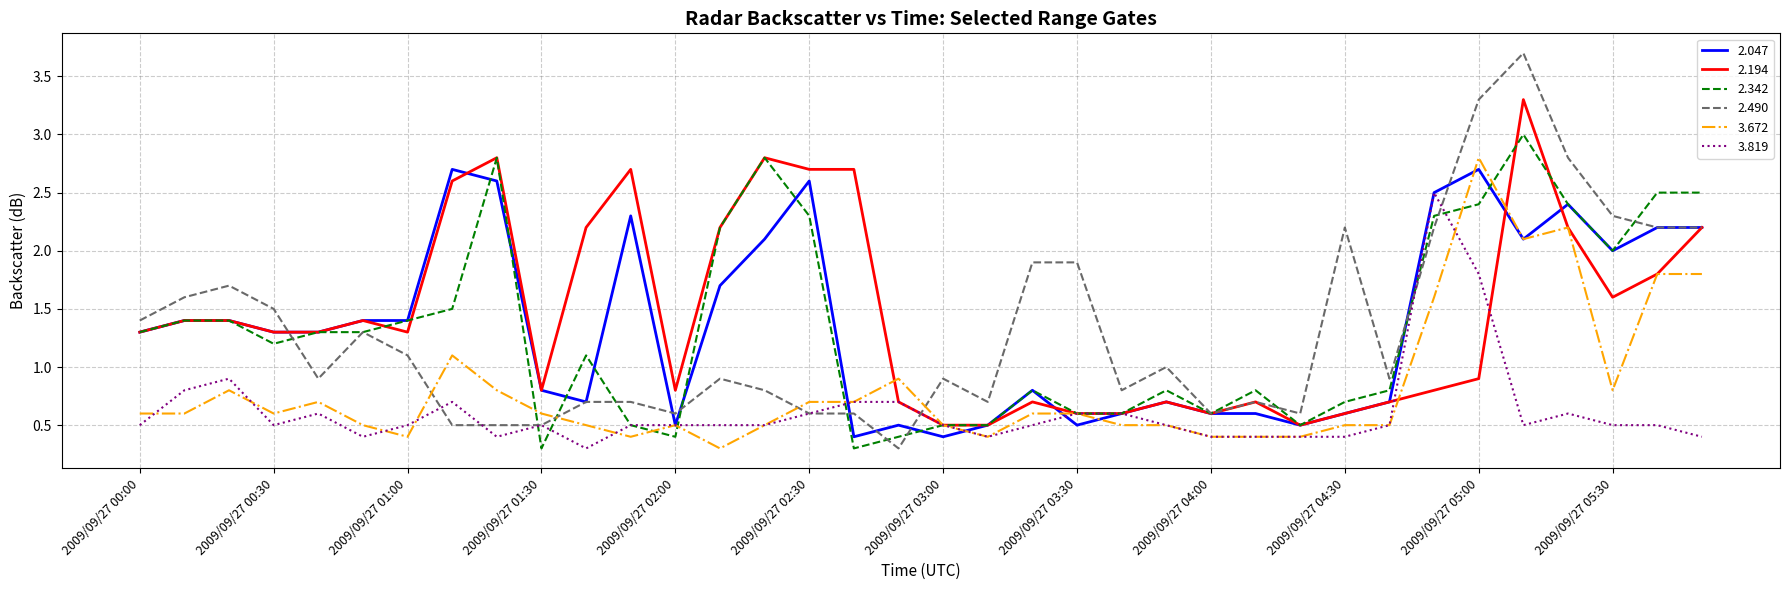

Which series has the largest range (max minus min)?

2.490